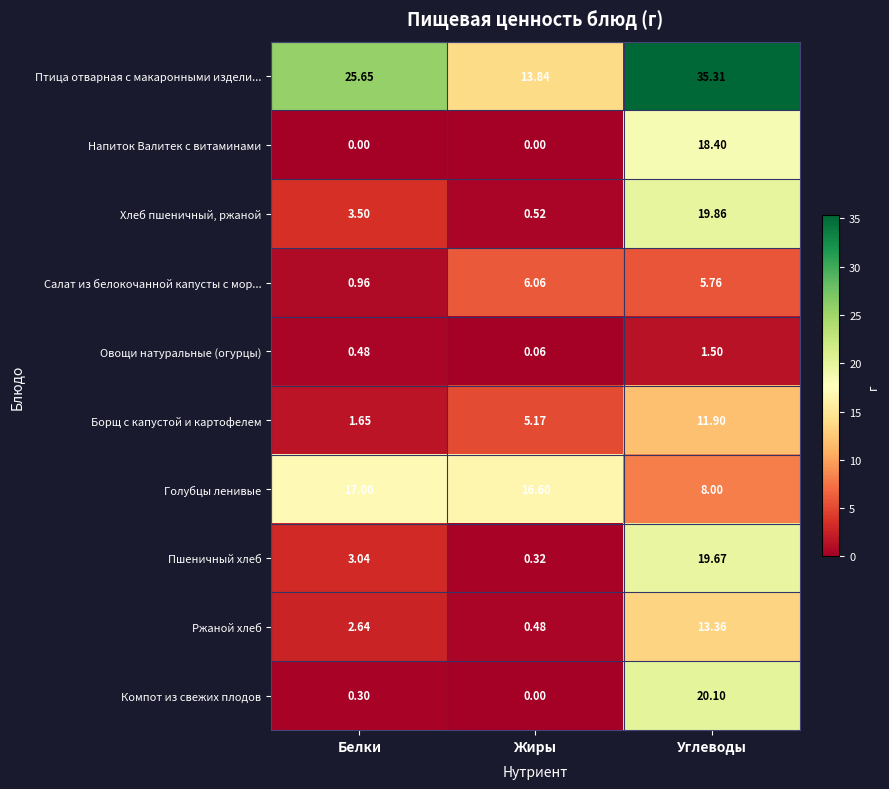

Count the number of data series in this chart.

10